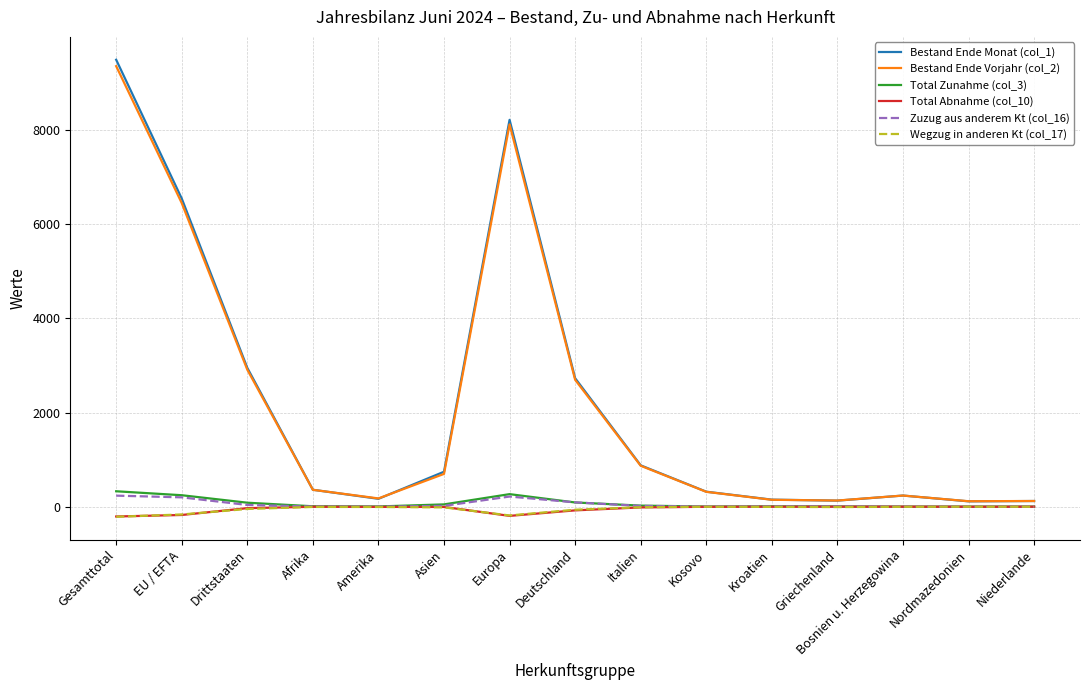

Which series has the widest spread of values?

Bestand Ende Monat (col_1)